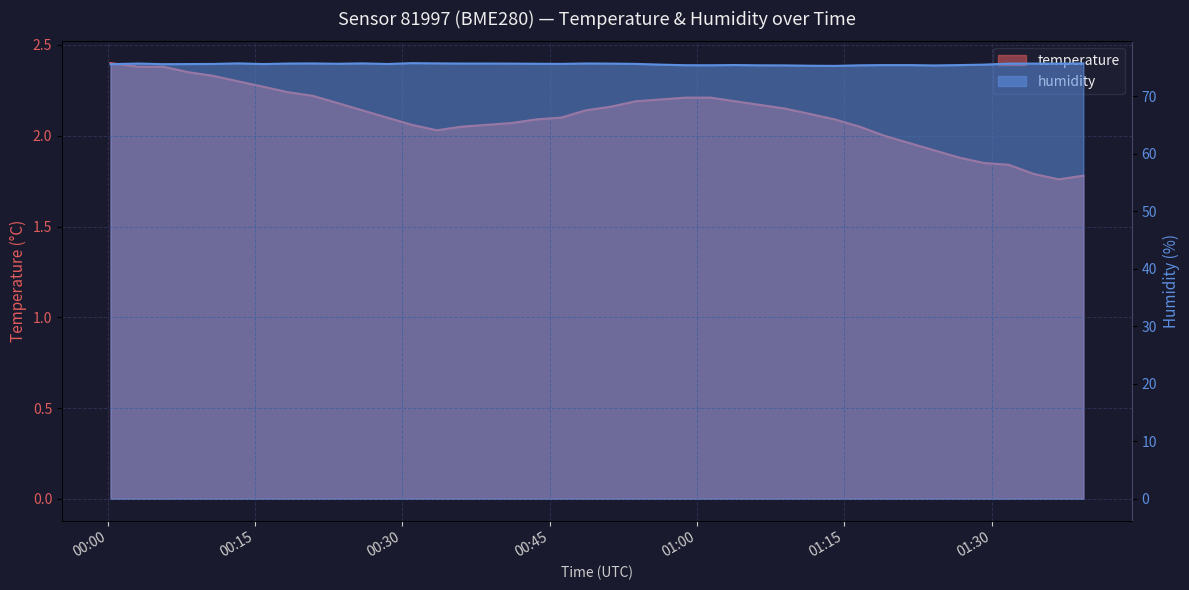

True or false: temperature and humidity cross at least once.

False